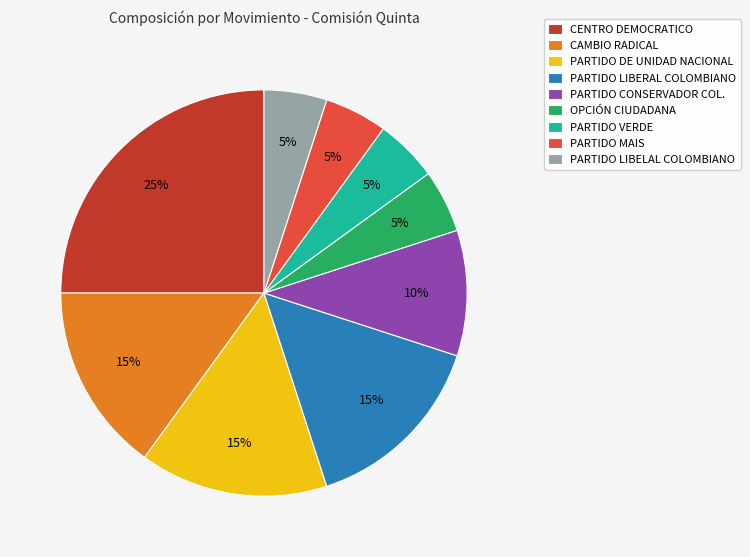

Which has a higher value, CAMBIO RADICAL or CENTRO DEMOCRATICO?

CENTRO DEMOCRATICO